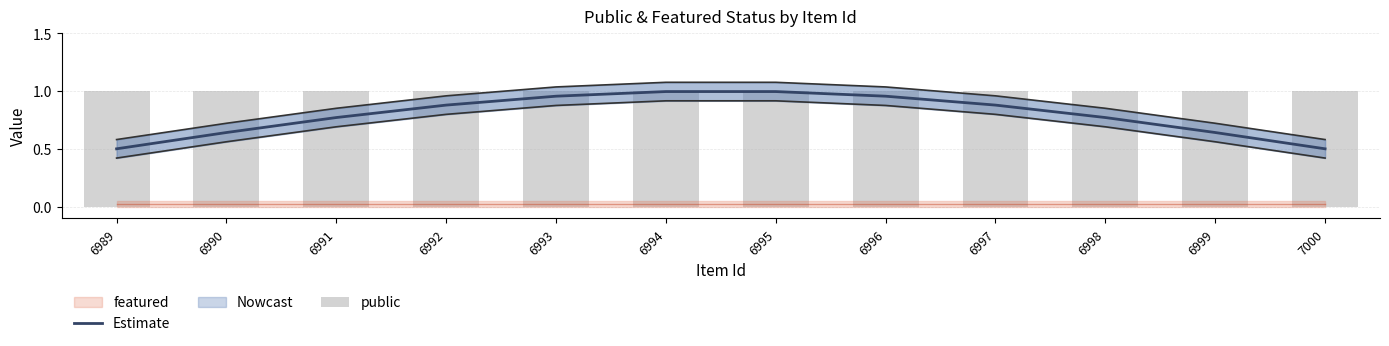

At which label does public reach its peak?

6989